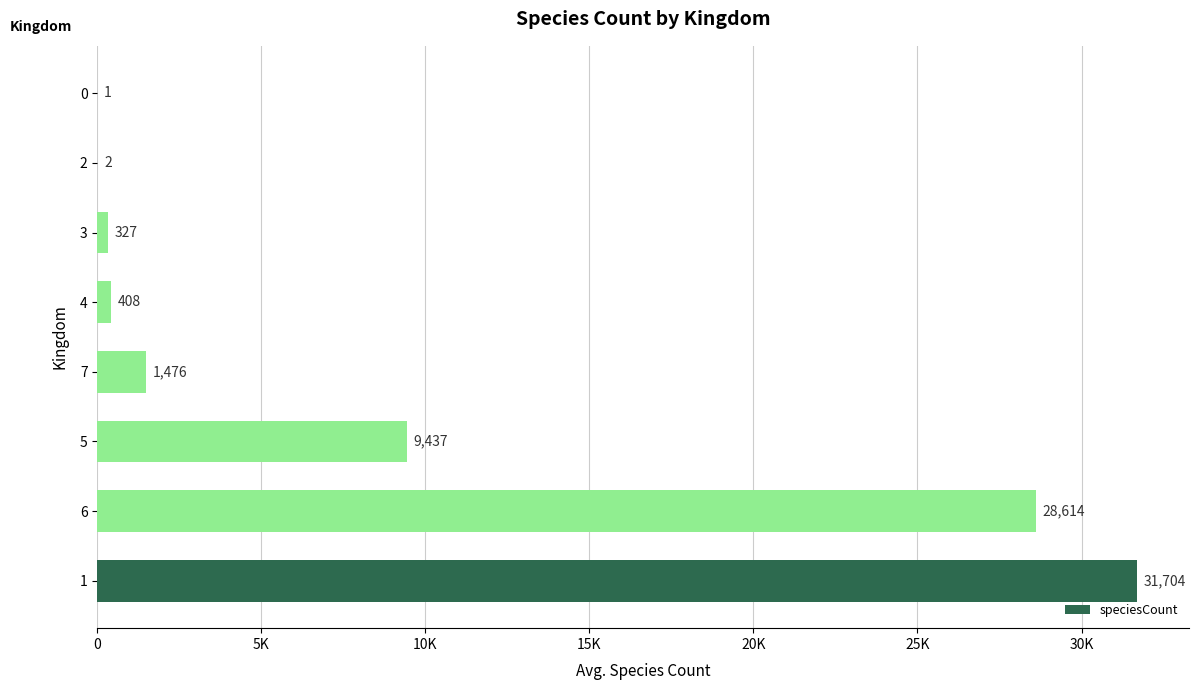

Are the bars horizontal?

Yes